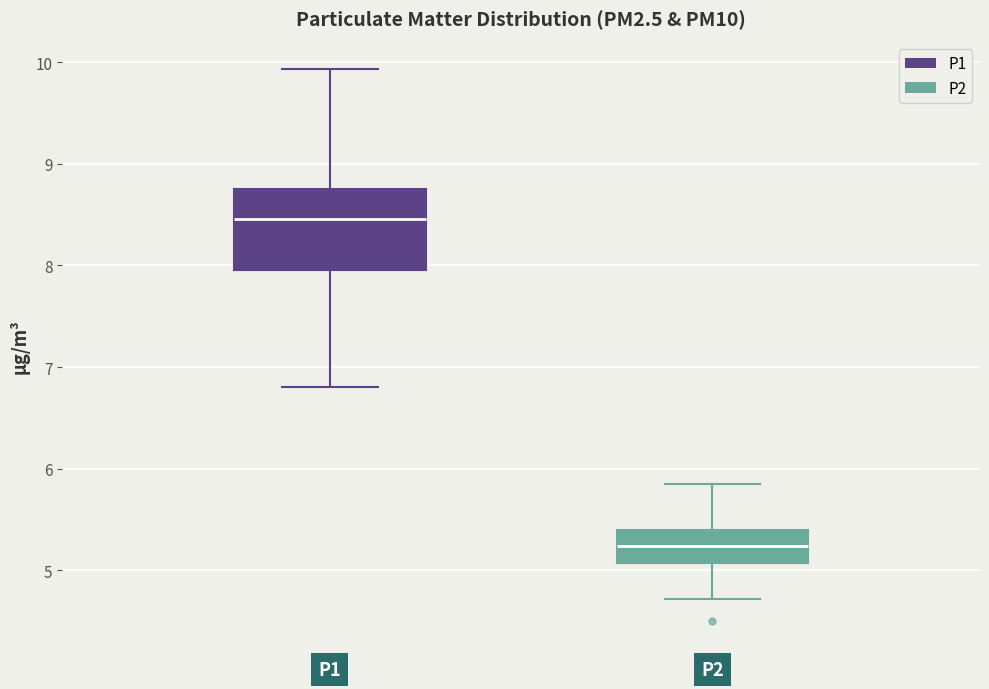

Reading left to right, read every box against the y-axis: the position of its median line, the range the box covers, and the ends of its whiskers. The values are not printed on the chart, so give them approximately, as read against the axis.

P1: median 8.5, box 8.0 to 8.8, whiskers 6.8 to 9.9
P2: median 5.2, box 5.1 to 5.4, whiskers 4.7 to 5.9